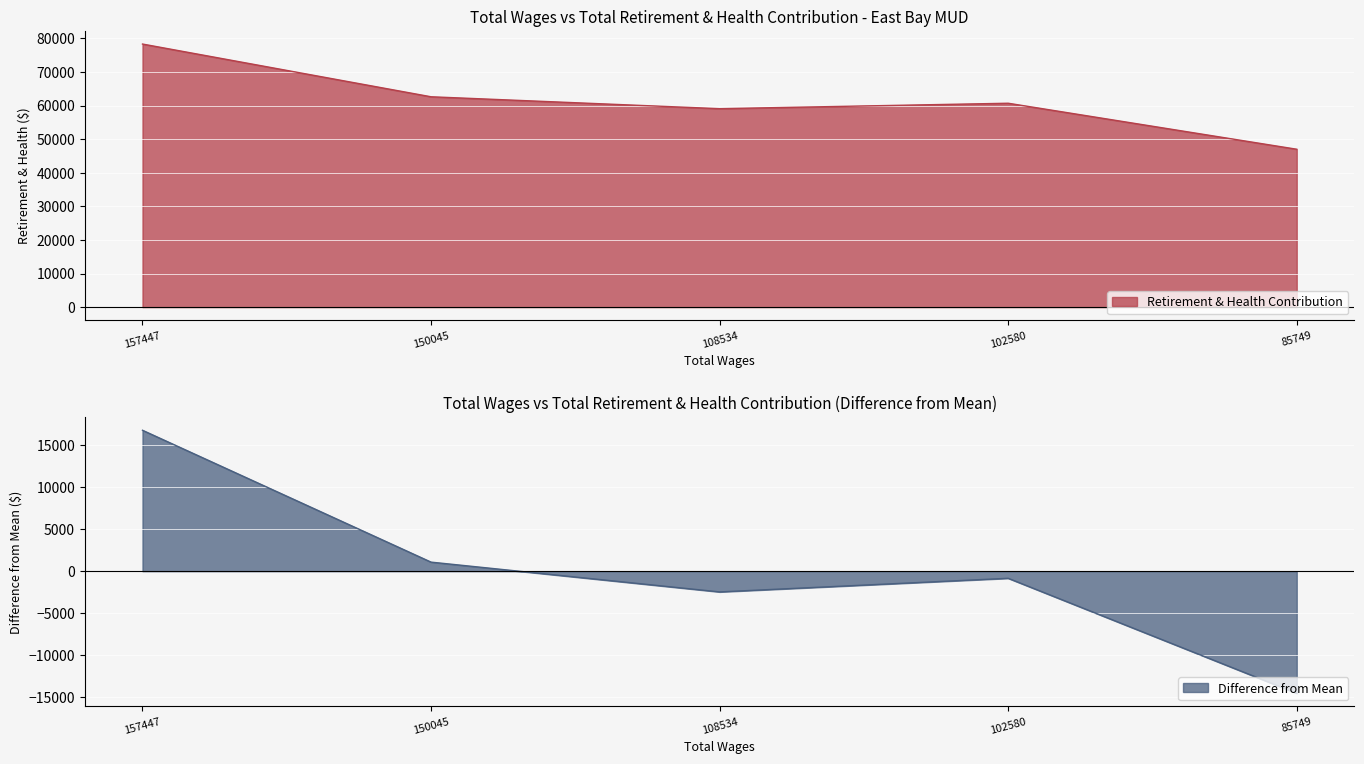

At which label does the data first exceed 60684?

157447